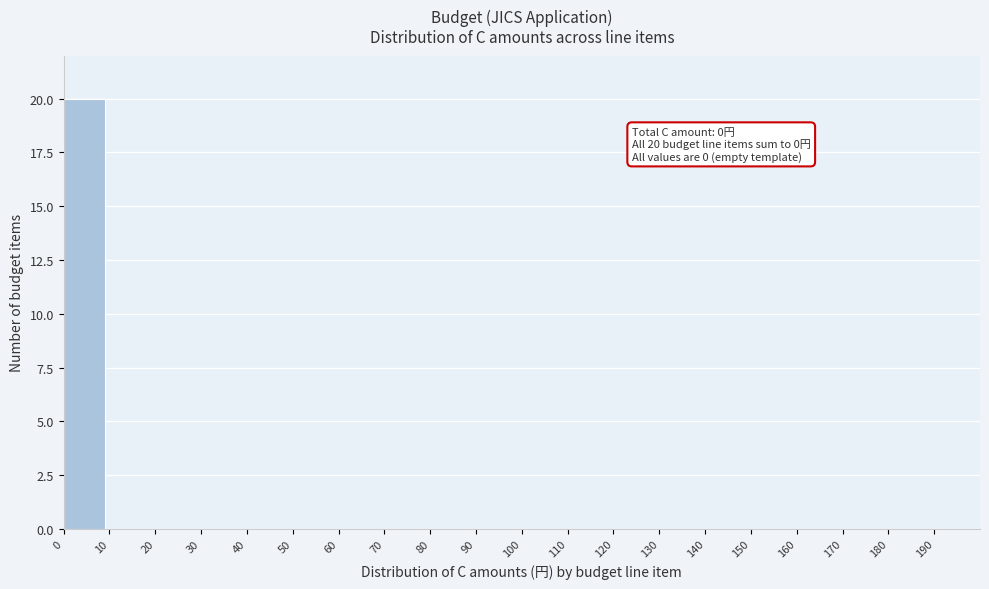

Which range on the x-axis has the tallest bar?

0 to 10